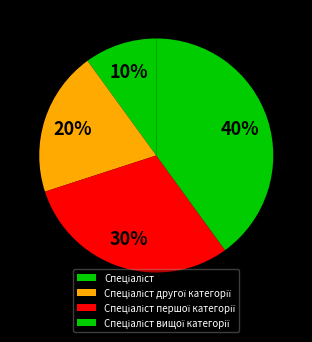

How many slices are in this pie chart?

4